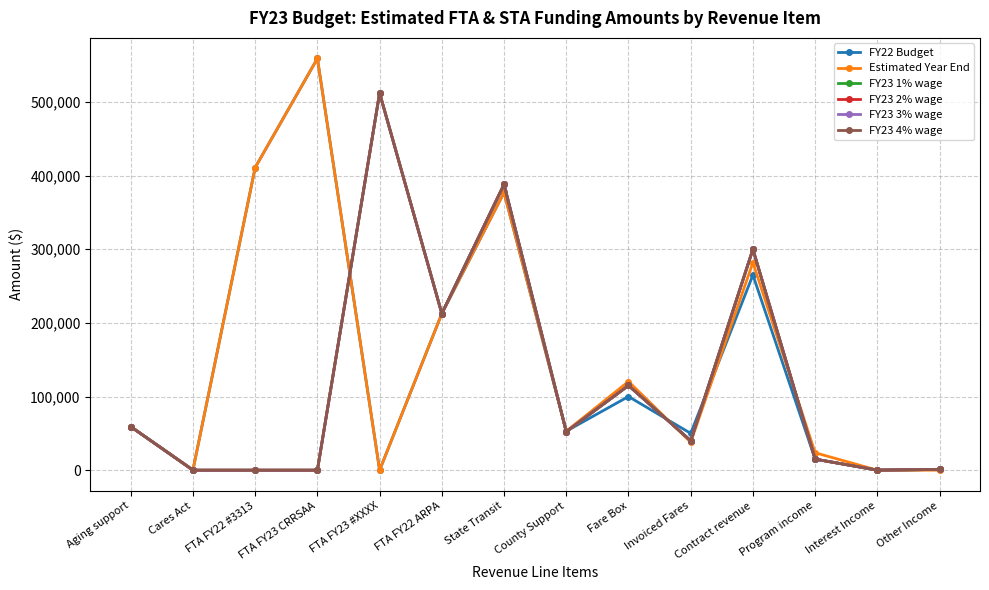

Between State Transit and Other Income, which is larger?

State Transit